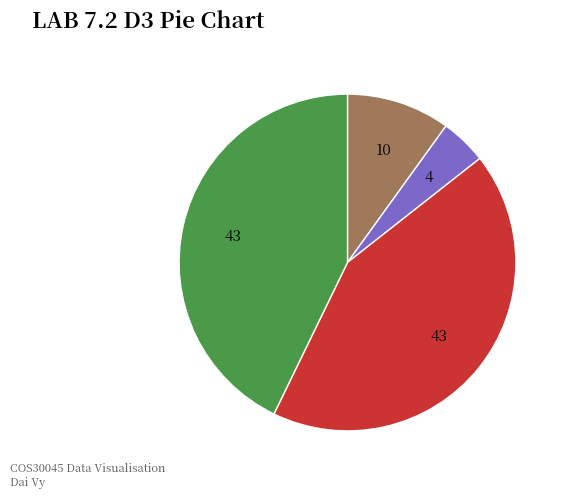

Does any single category account for the majority?

No